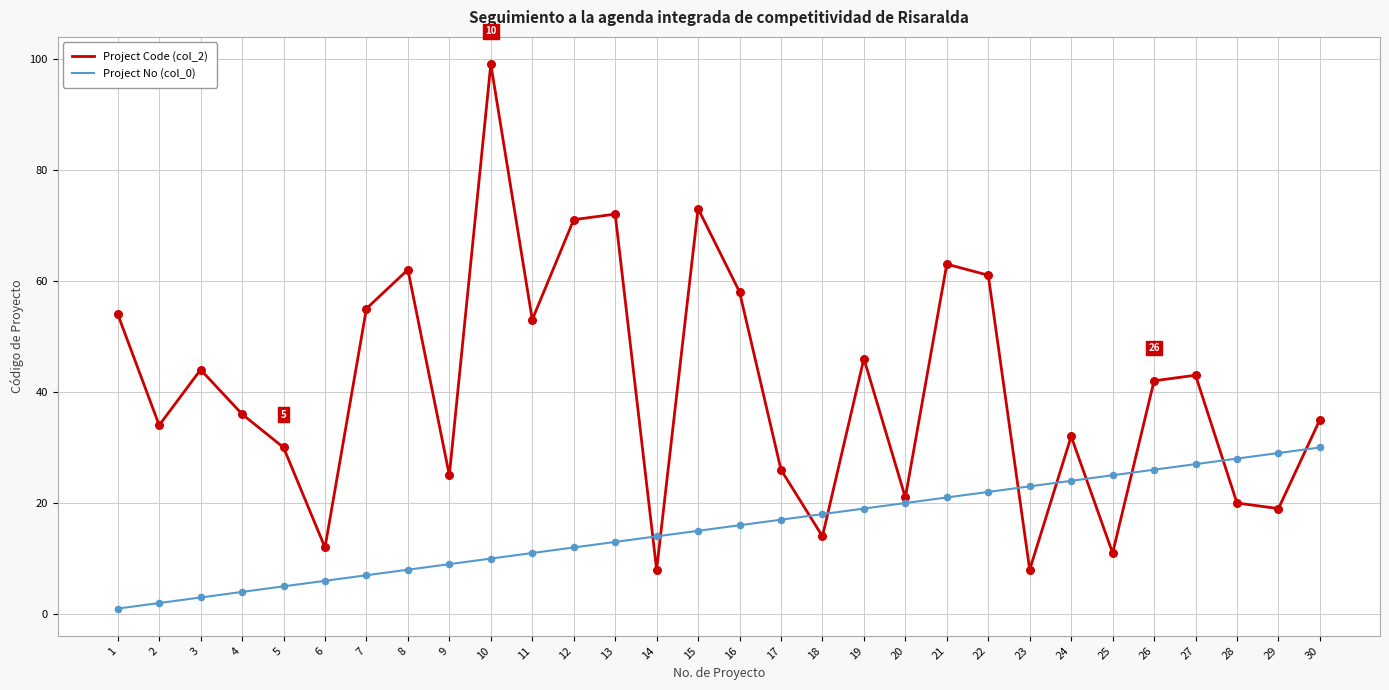

Is the value of Project No (col_0) at 19 greater than the value of Project Code (col_2) at 8?

No